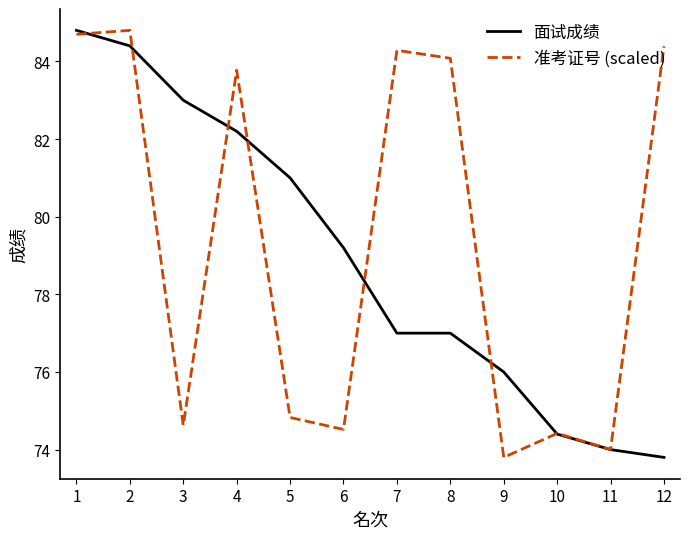

The 准考证号 (scaled) series shows 29.9 at 8. True or false?

False